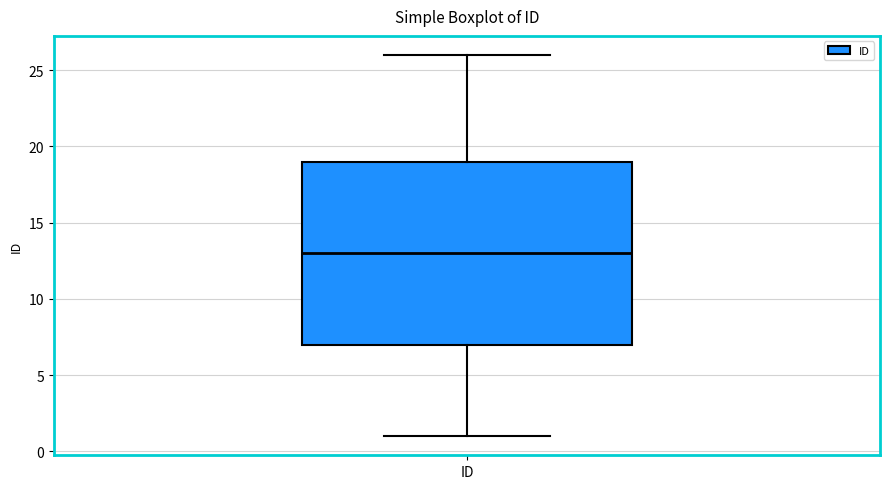

Read this box plot against the y-axis: the position of the median line, the range covered by the box, and the ends of both whiskers. The values are not printed on the chart, so give them approximately, as read against the axis.

median 13, box 7 to 19, whiskers 1 to 26